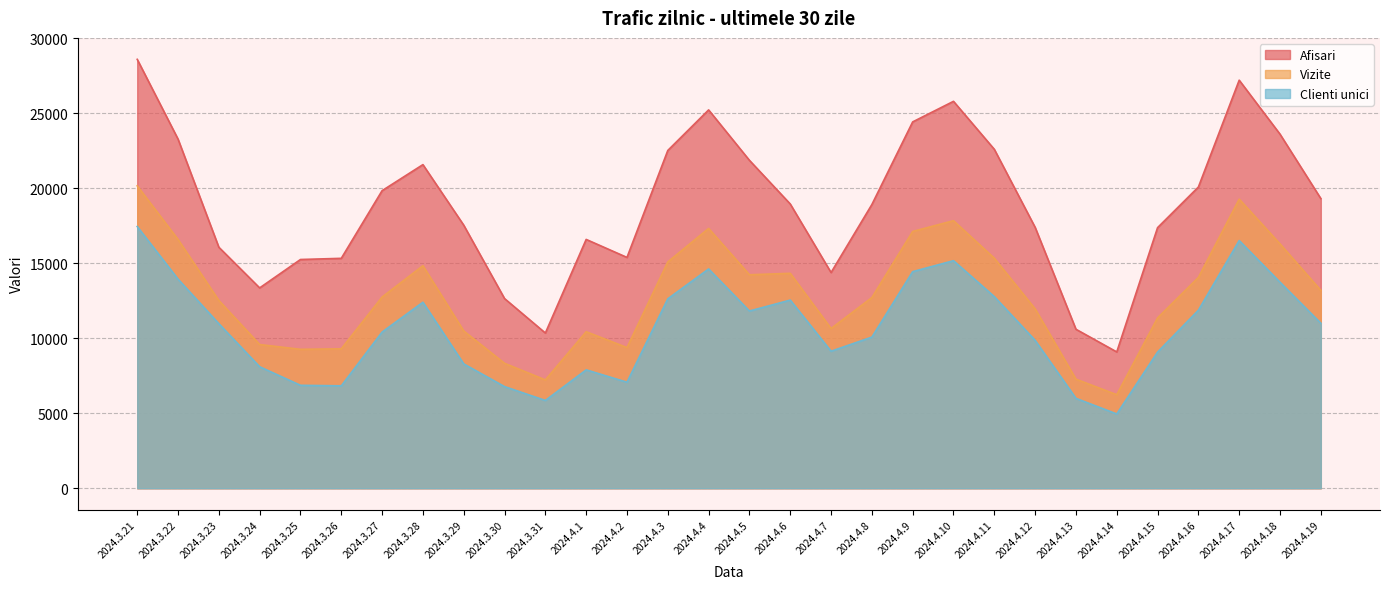

True or false: Clienti unici and Vizite cross at least once.

False